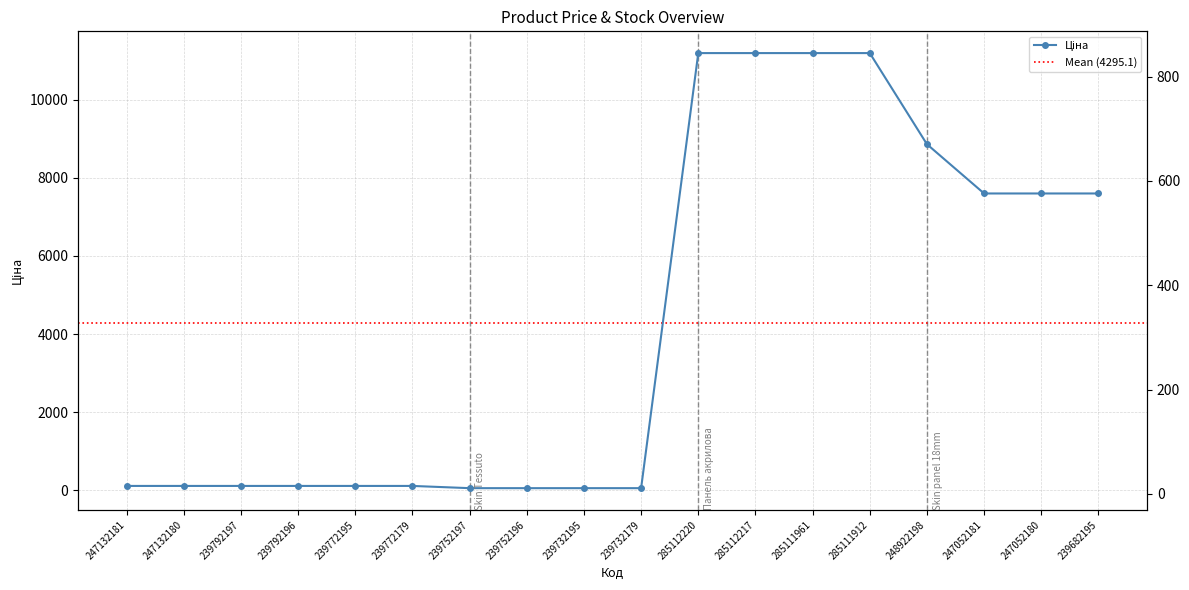

What is the maximum value for Ціна?

11188.2